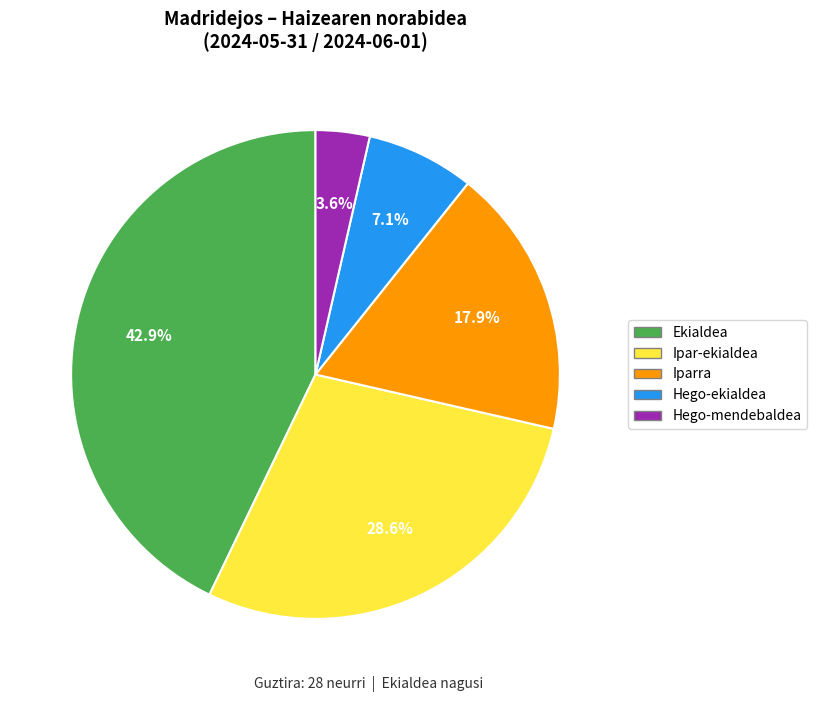

To the nearest percent, what is the average slice percentage?

20%